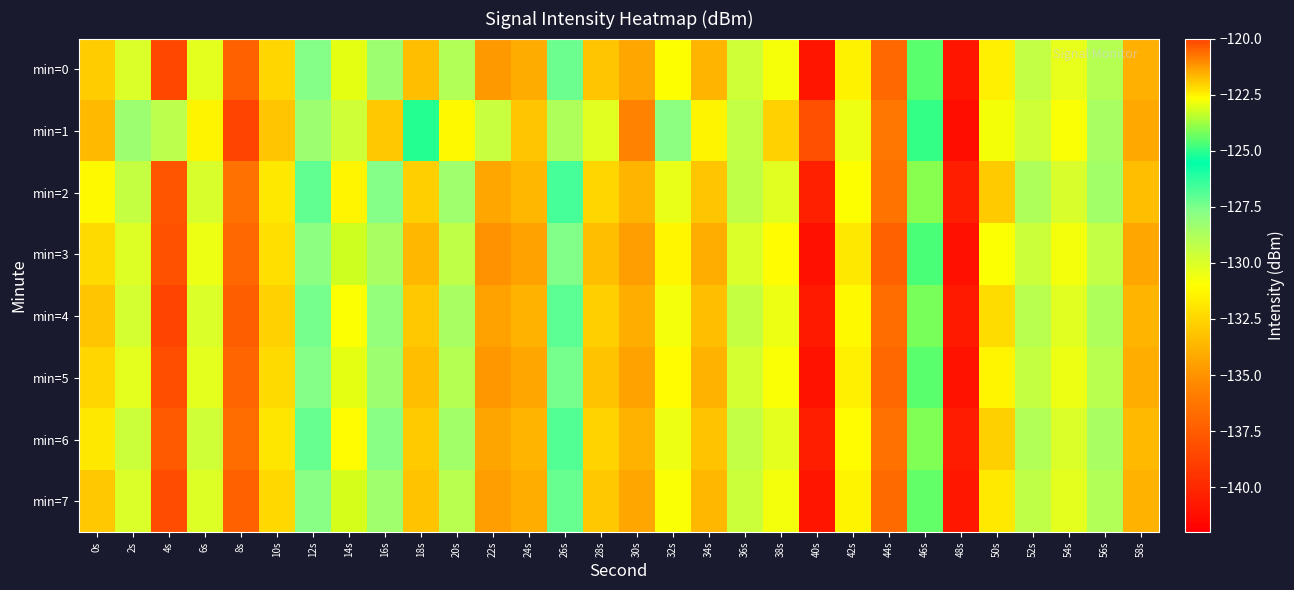

Which series has the largest total across all categories?

min=2